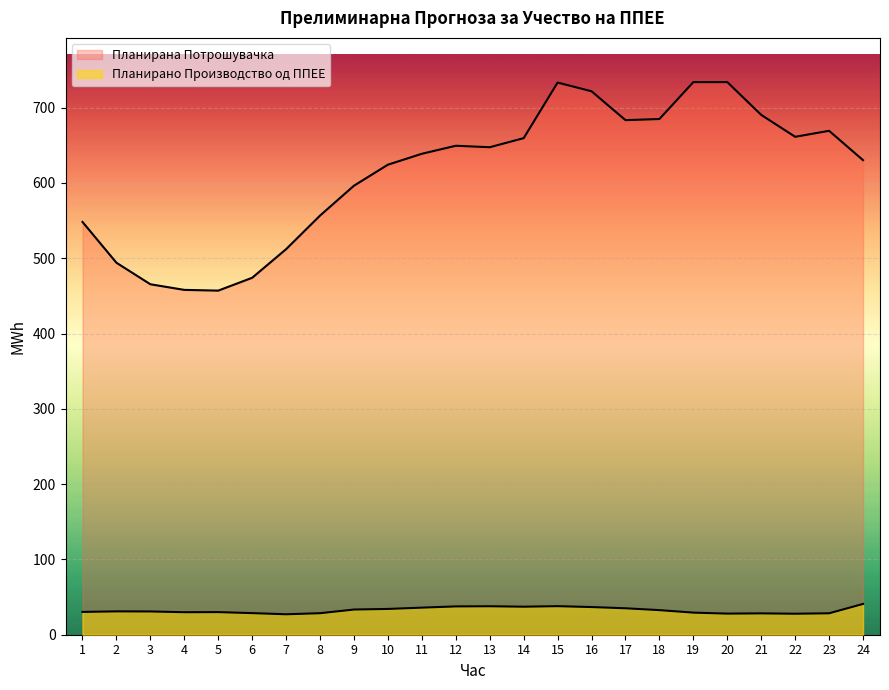

At which category does the chart reach its minimum across all series?

7